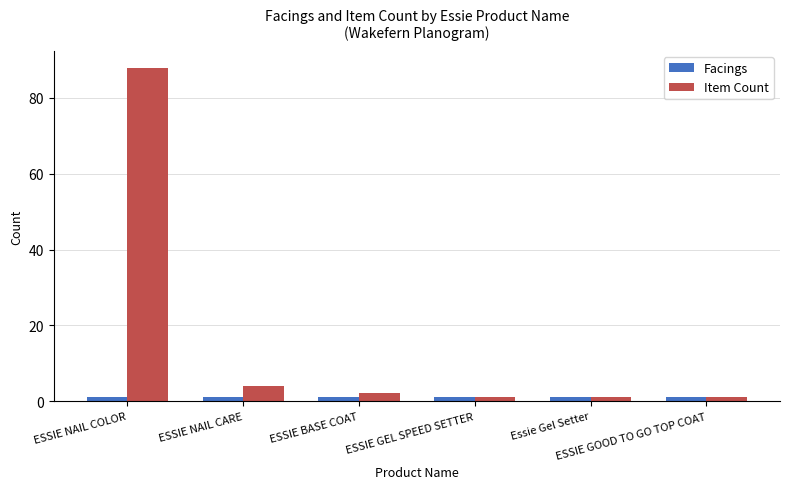

List the series in order of their peak value, lowest first.

Facings, Item Count